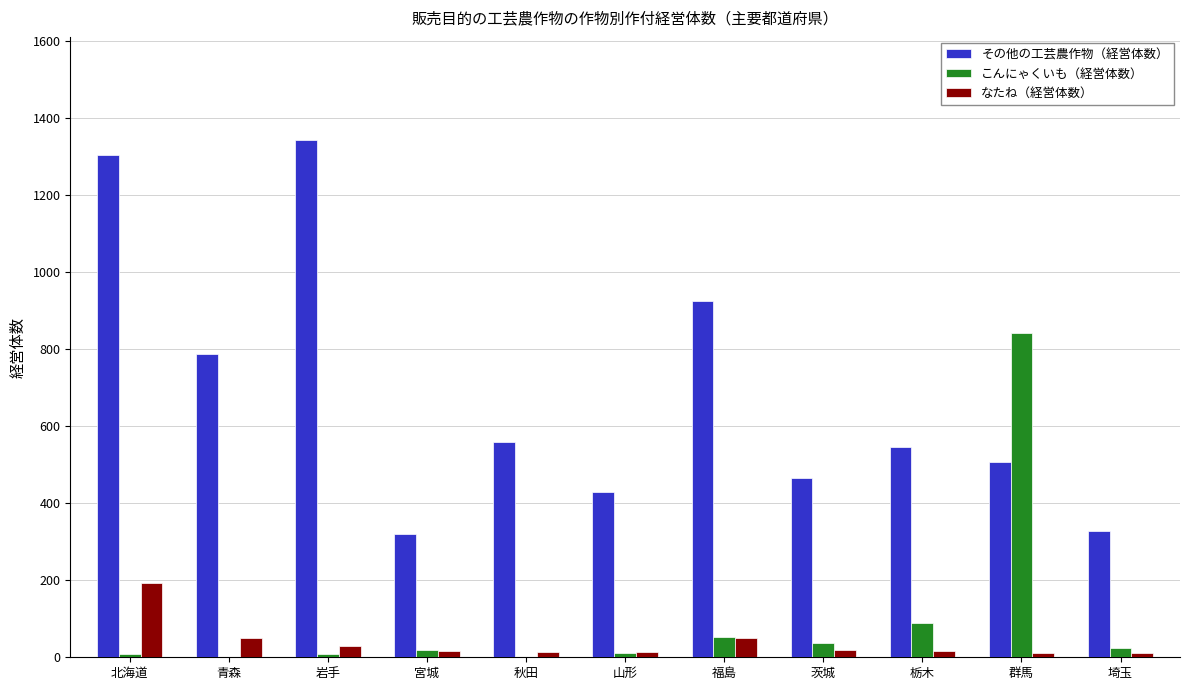

True or false: その他の工芸農作物（経営体数） has a value of 667 at 山形.

False